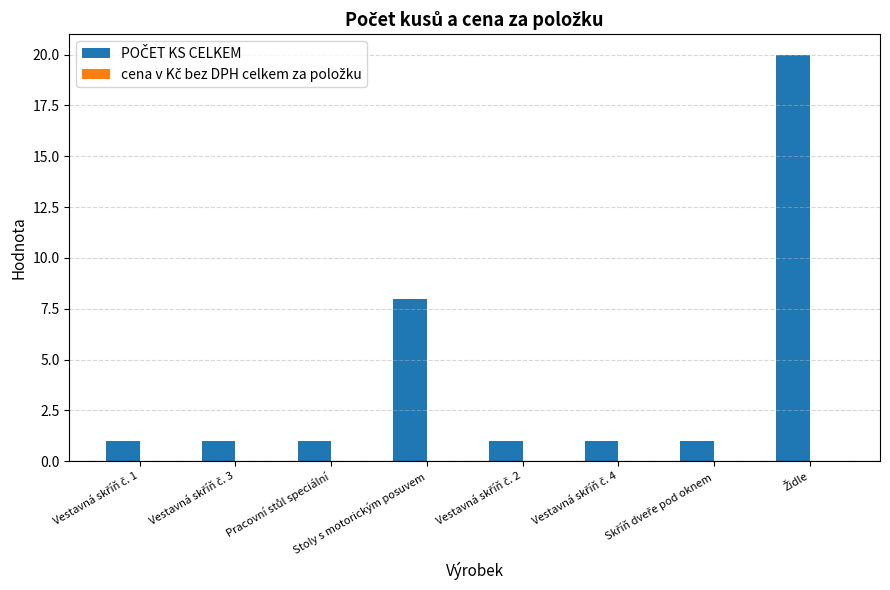

What is the difference between the second highest and minimum values?

7